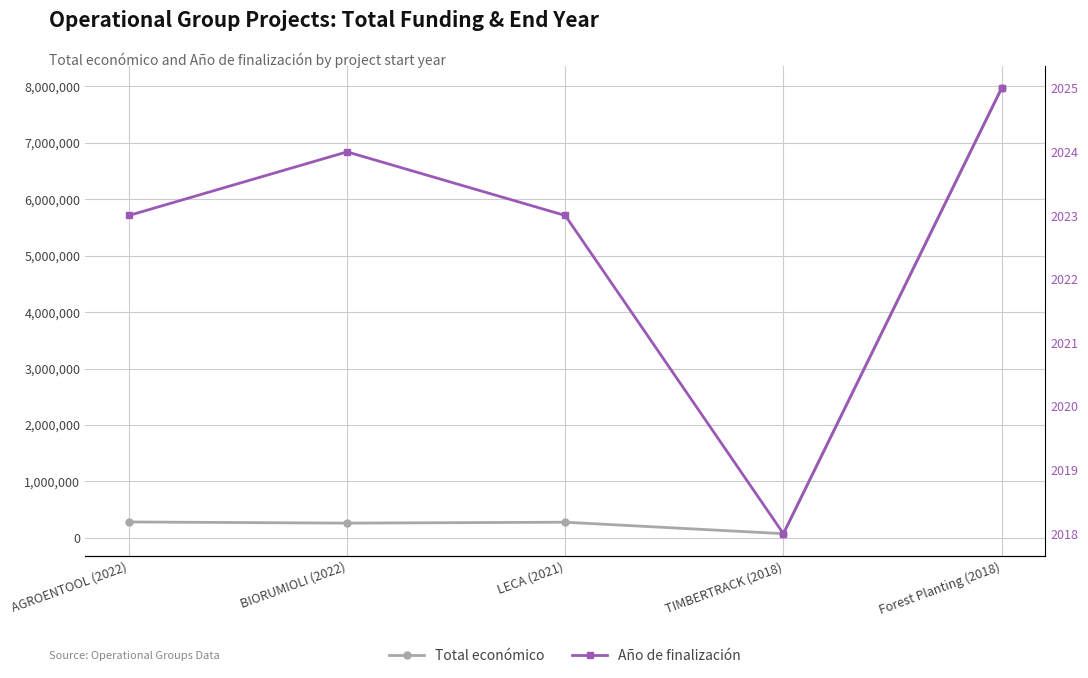

Is it true that Año de finalización equals 2899 at LECA (2021)?

False